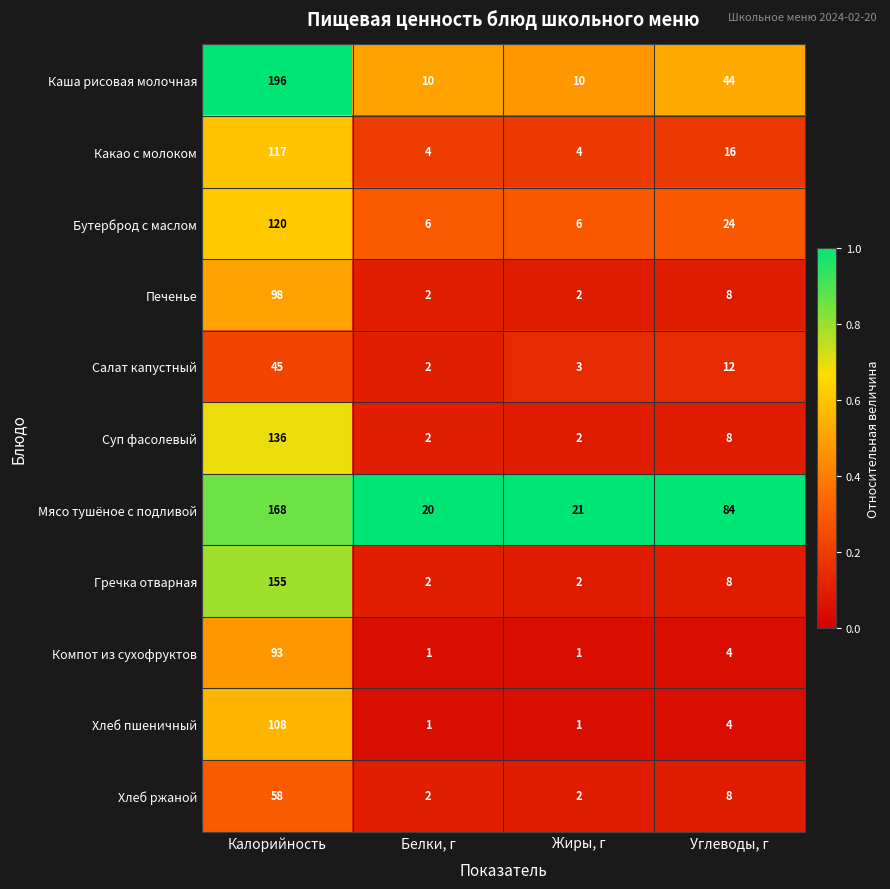

What is the average value of the Какао с молоком series?

35